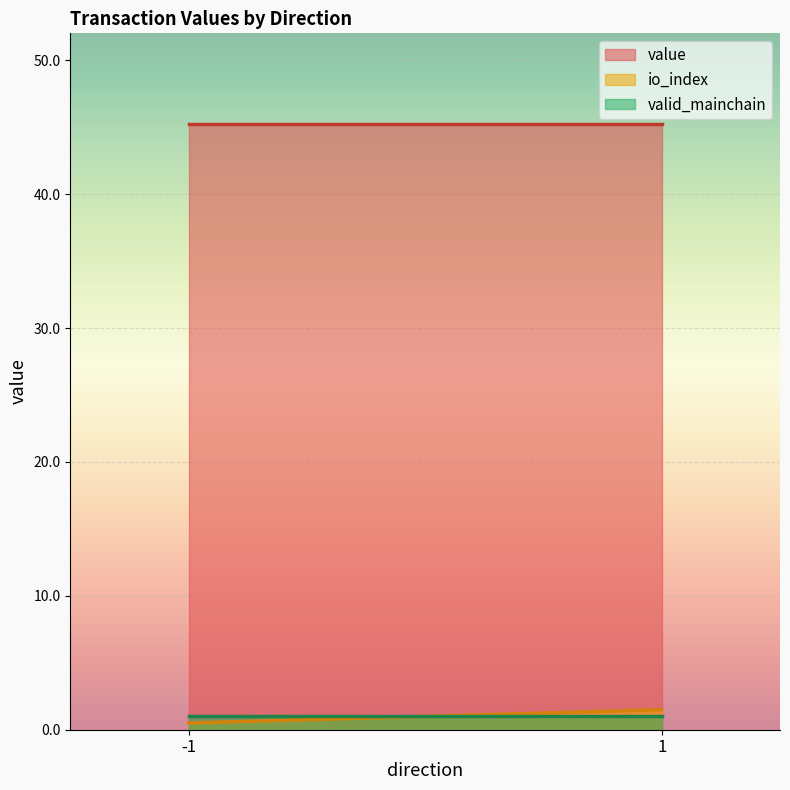

How many lines are shown in the chart?

3